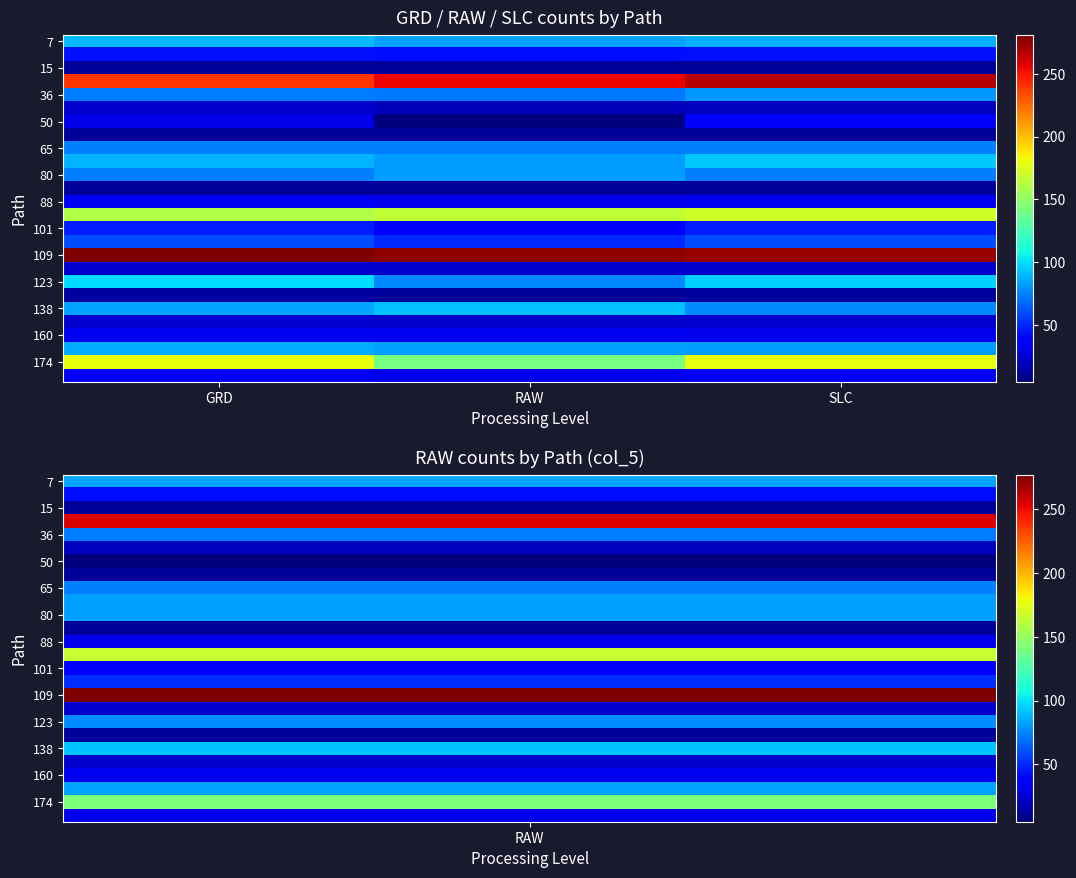

What is the spread (max minus min) of values at RAW?

272